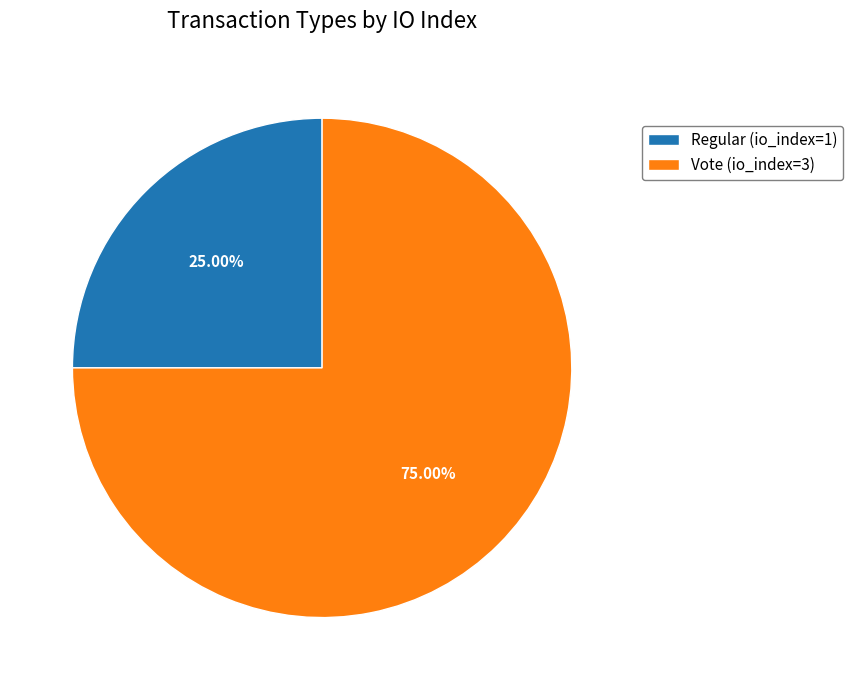

Does Vote represent more than half of the total?

Yes